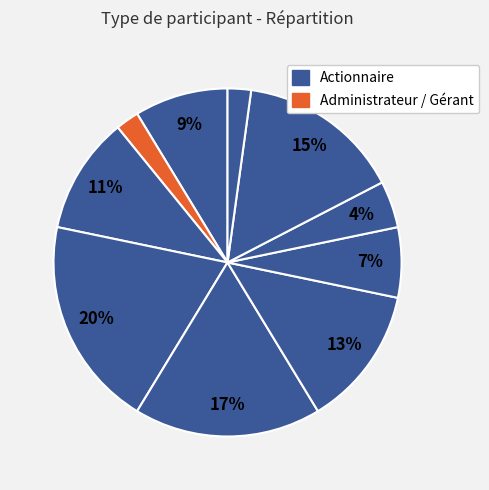

How many slices are in this pie chart?

10